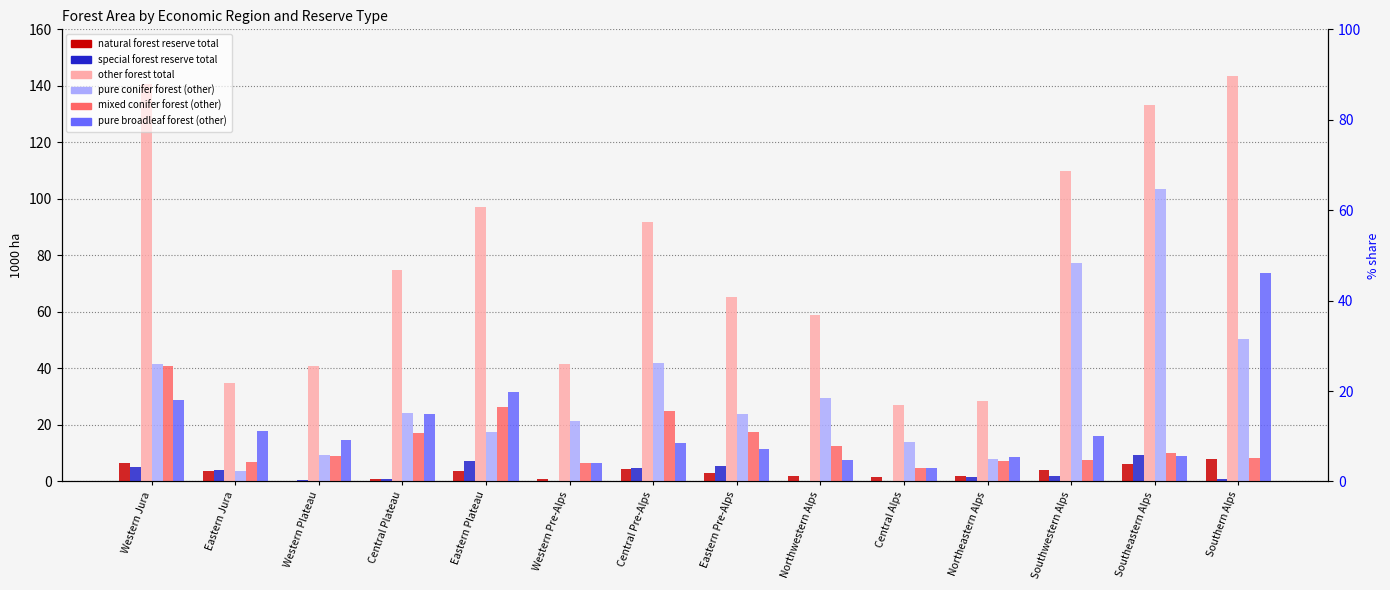

Which series changed the most between Western Plateau and Eastern Pre-Alps?

other forest total